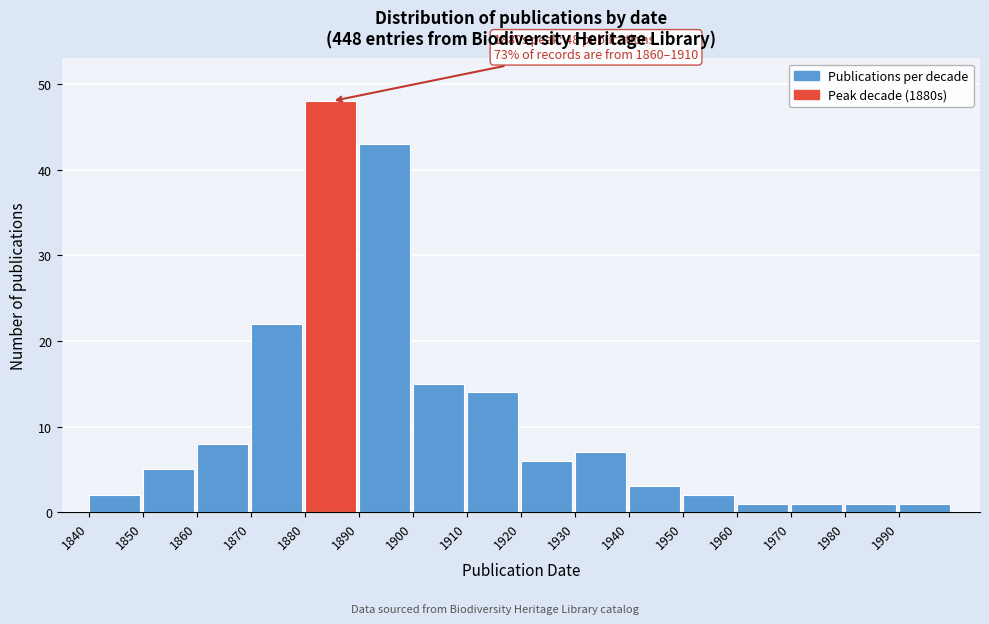

Reading right to left, list all the values displayed in this chart.

1990=1	1980=1	1970=1	1960=1	1950=2	1940=3	1930=7	1920=6	1910=14	1900=15	1890=43	1880=48	1870=22	1860=8	1850=5	1840=2